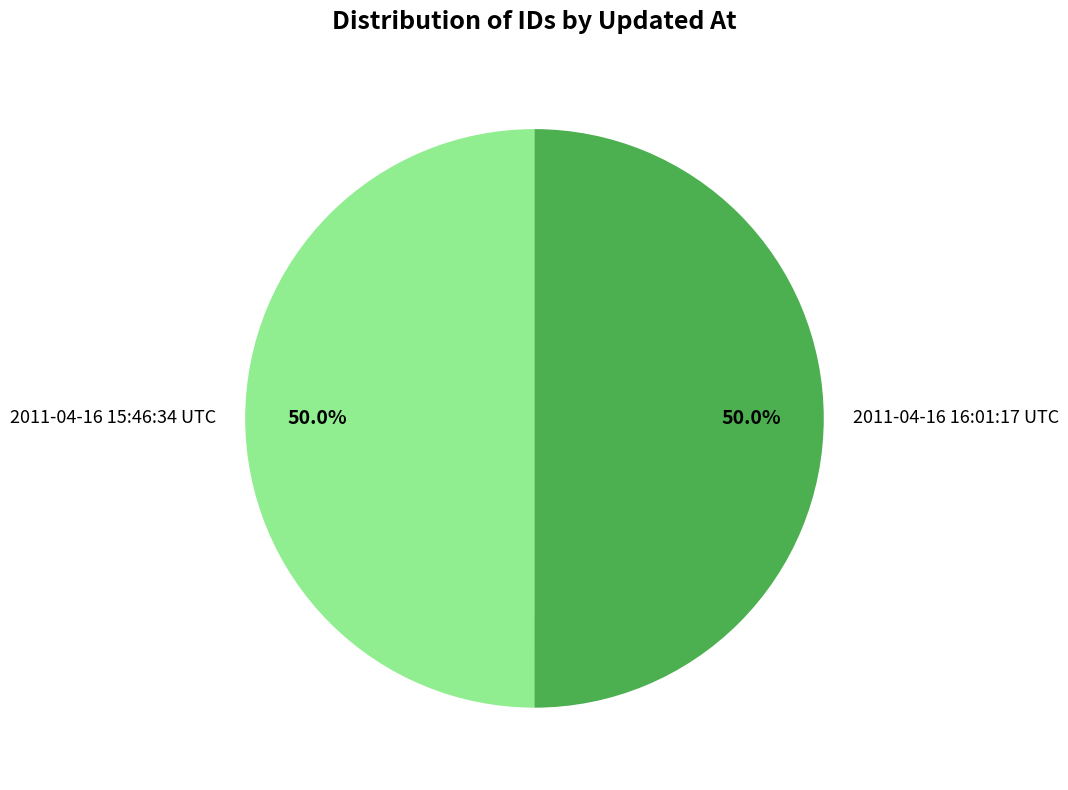

The 2011-04-16 16:01:17 UTC slice represents 50% of the pie. True or false?

True